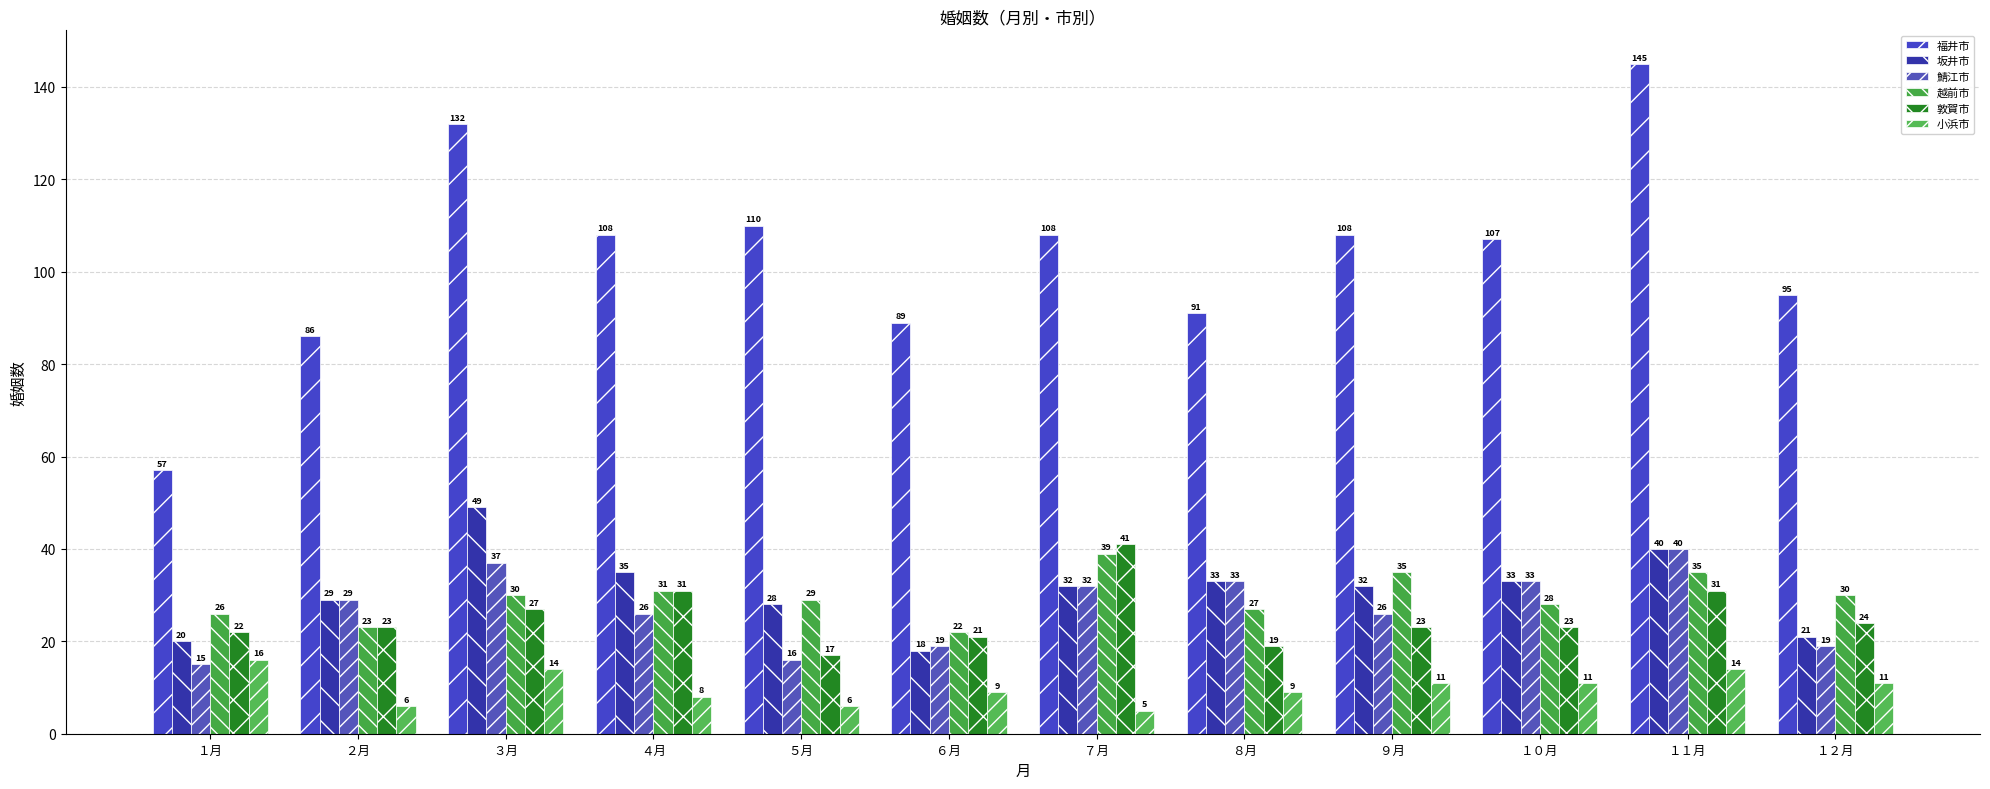

Which series has the largest total across all categories?

福井市